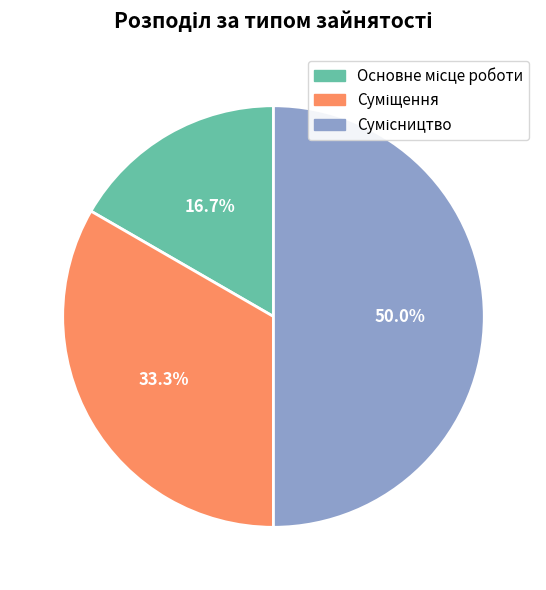

Rank the categories by value from lowest to highest.

Основне місце роботи, Суміщення, Сумісництво